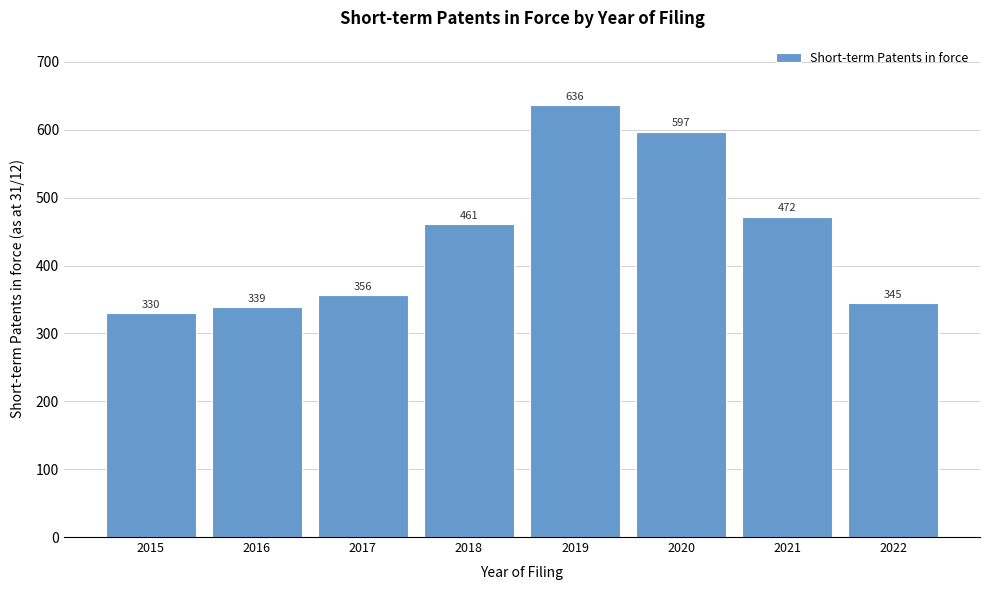

Reading right to left, transcribe all the data shown in this chart.

2022=345	2021=472	2020=597	2019=636	2018=461	2017=356	2016=339	2015=330